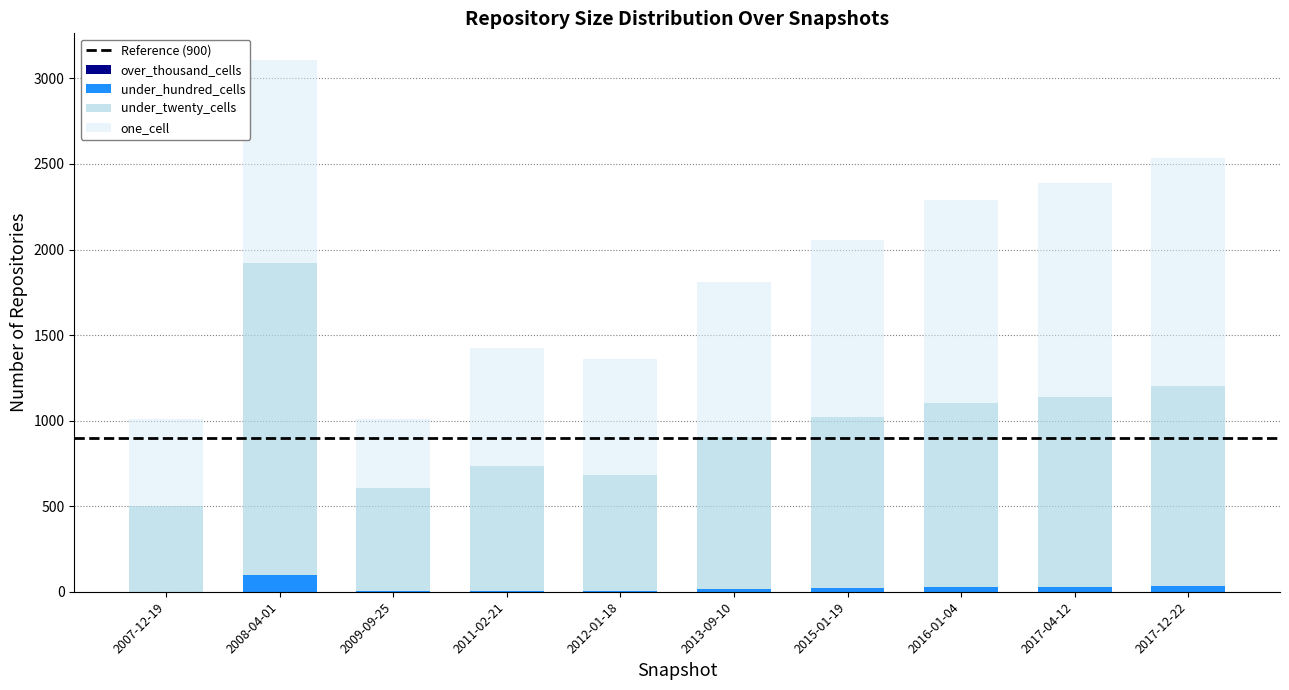

At which category is the sum across all series the highest?

2008-04-01